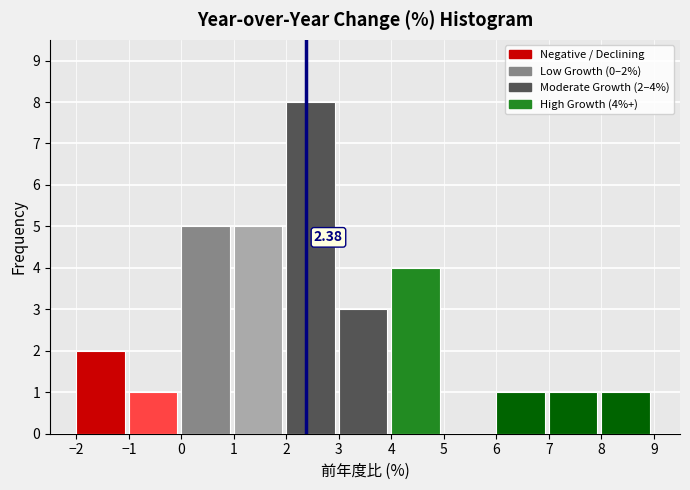

Which range on the x-axis has the tallest bar?

2 to 3